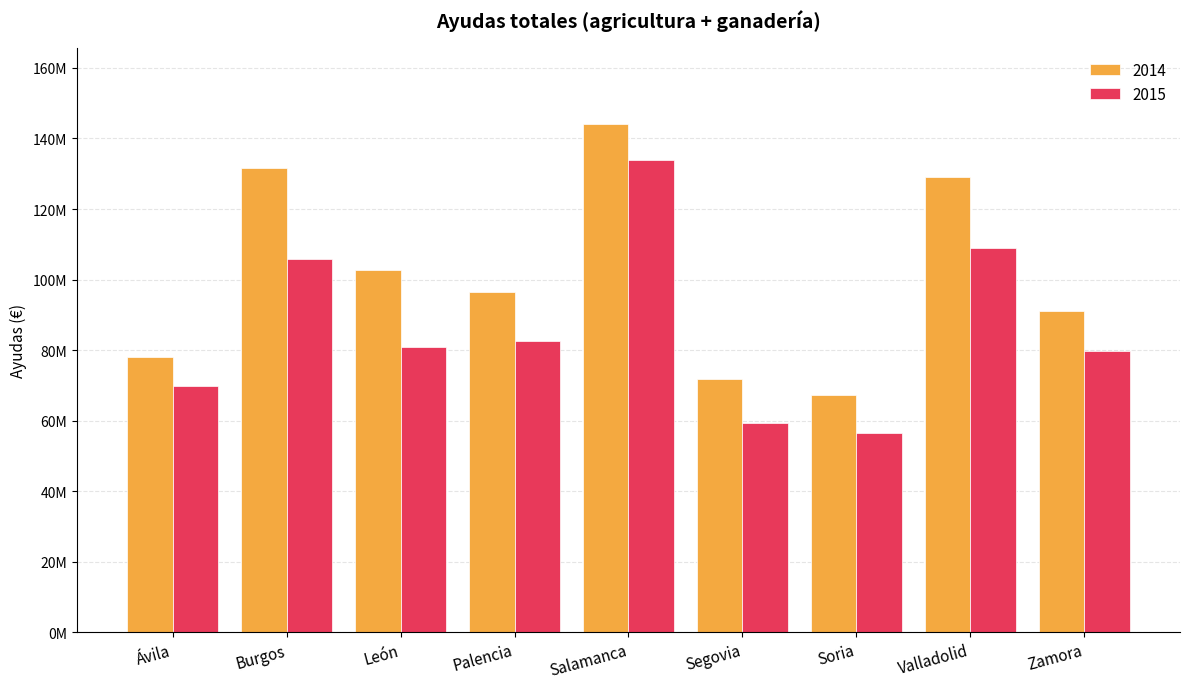

List the series in order of their peak value, lowest first.

2015, 2014